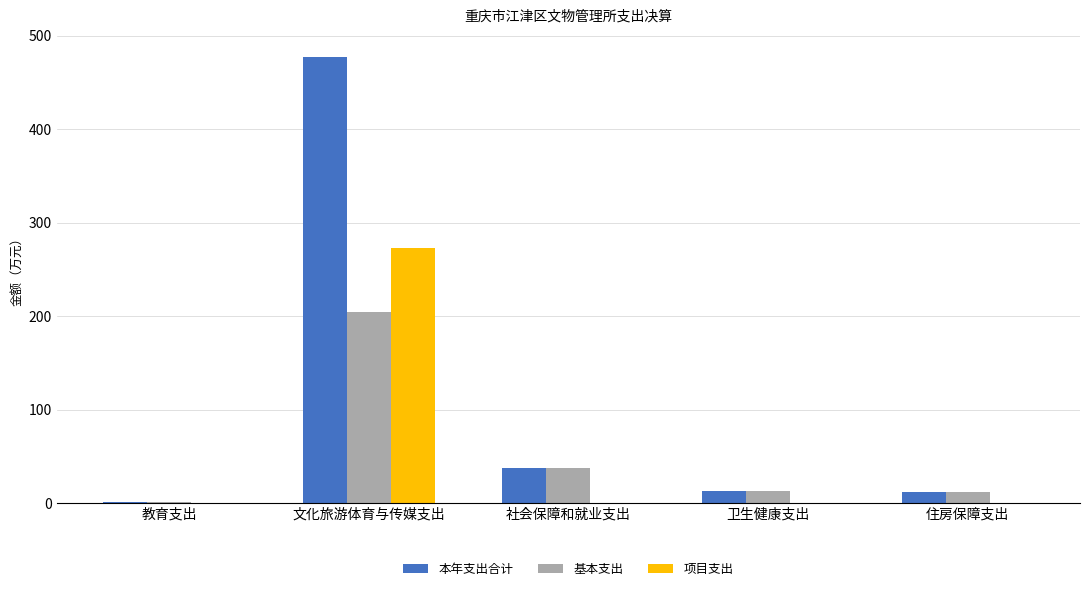

What are all the series names shown in the legend?

本年支出合计, 基本支出, 项目支出